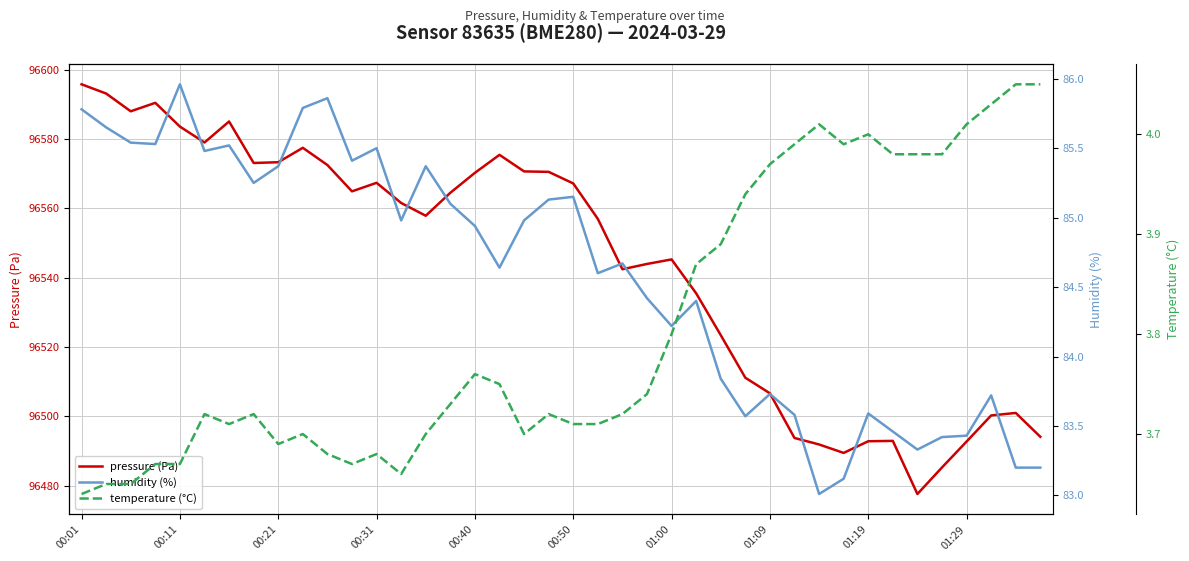

What is the difference between the highest and lowest values at 01:00?

96541.4